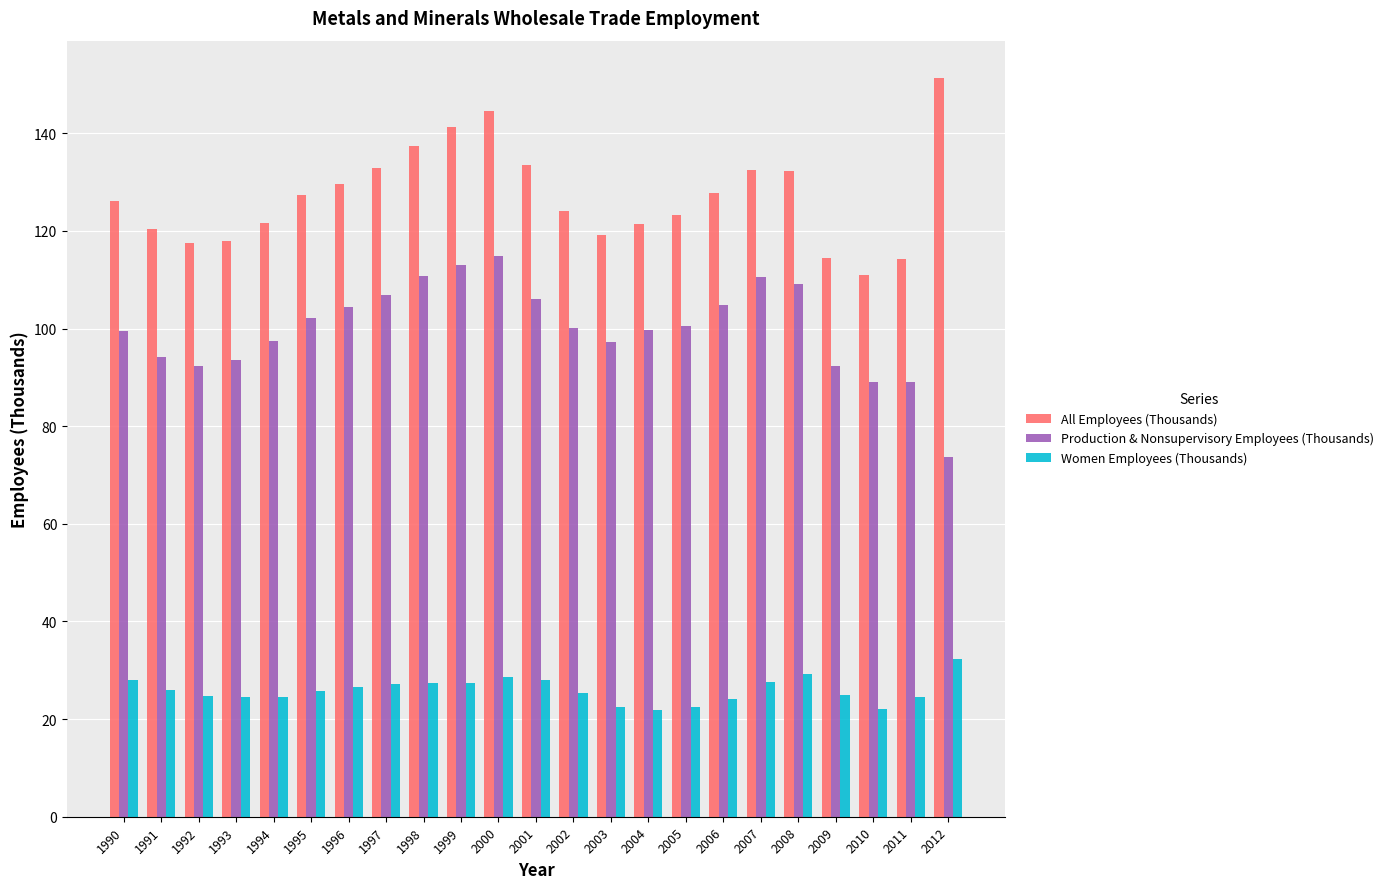

What is the total value across all series at 2008?

270.5